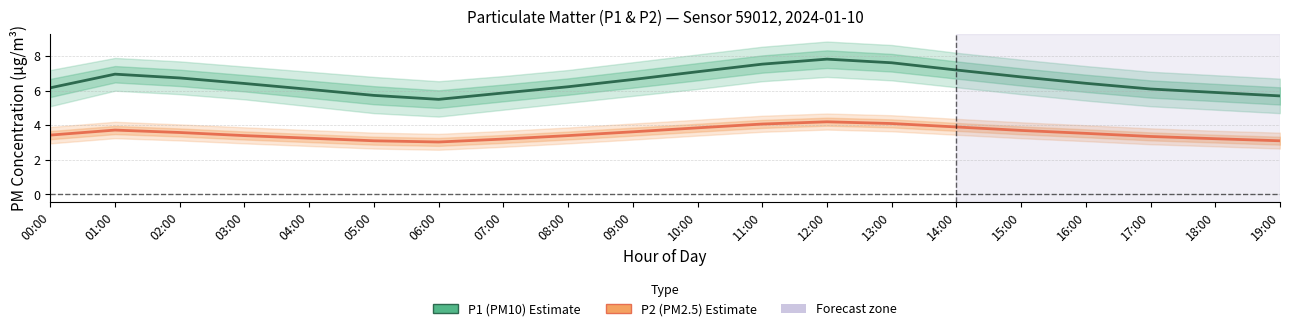

Where is the first local maximum for P2 (PM2.5)?

01:00